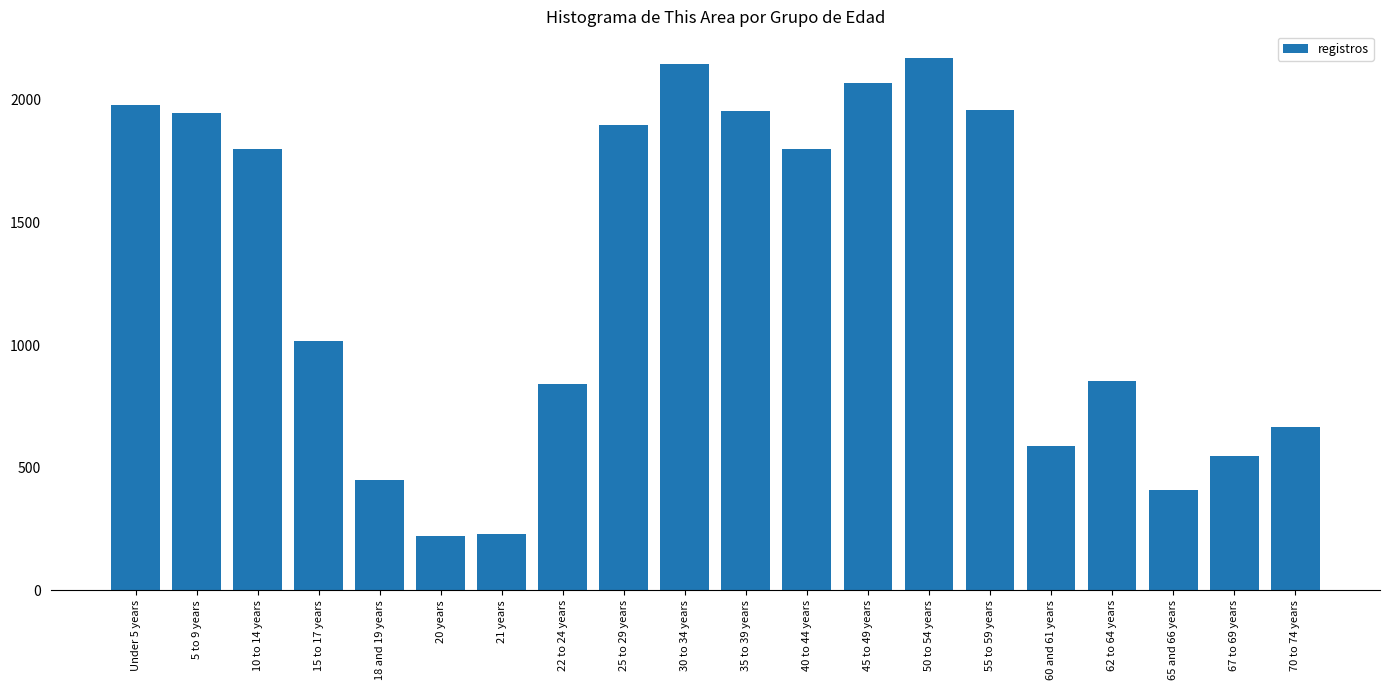

What is the smallest value displayed?

221